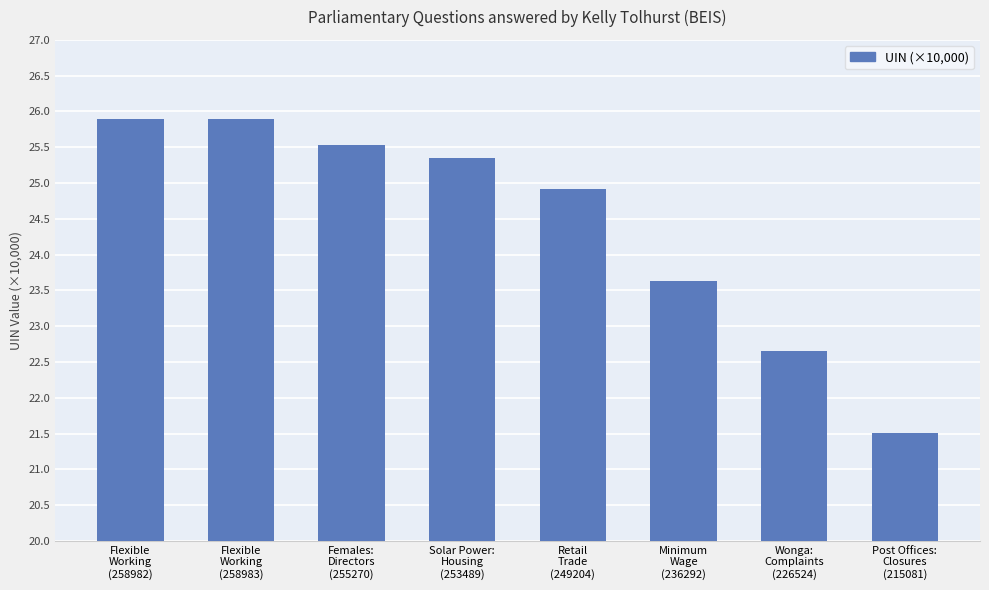

Count the number of values greater than 25.

4